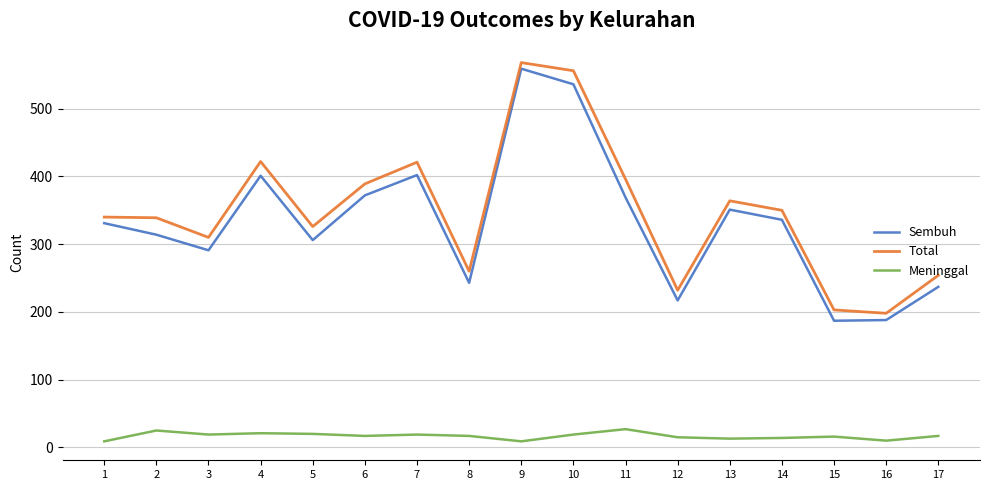

At which label is Total closest to 383?

6